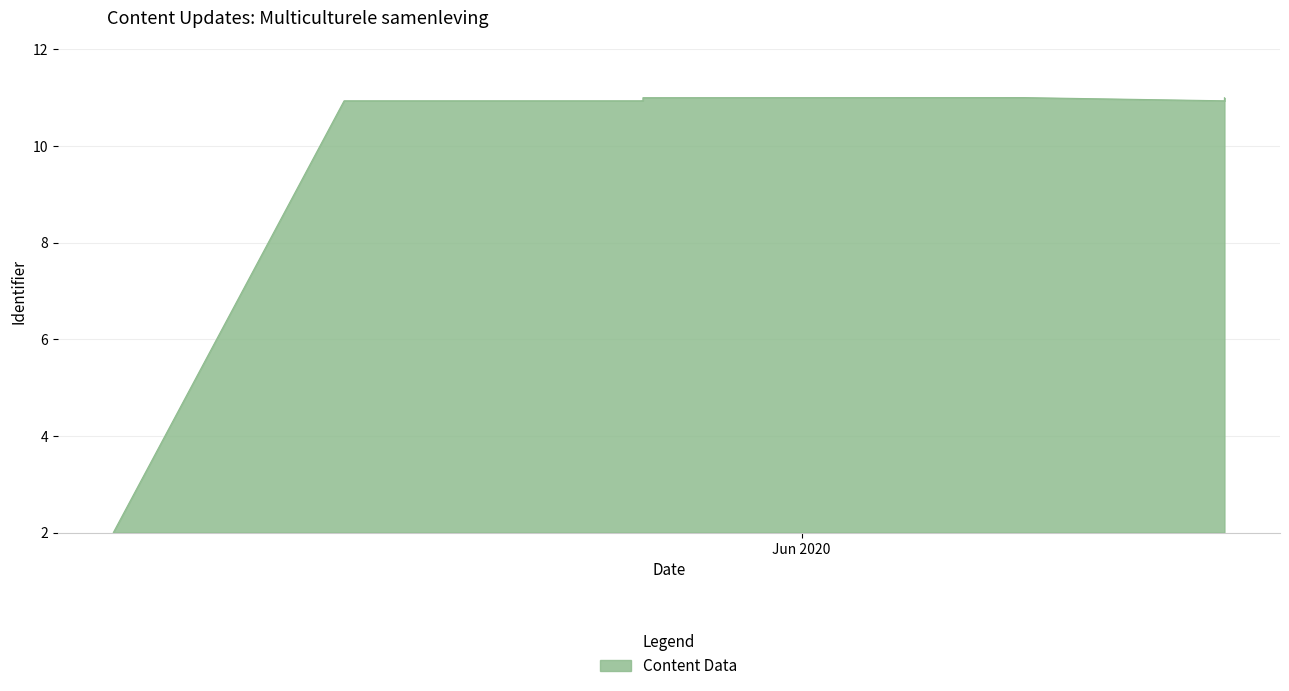

What is the average value?

10.0